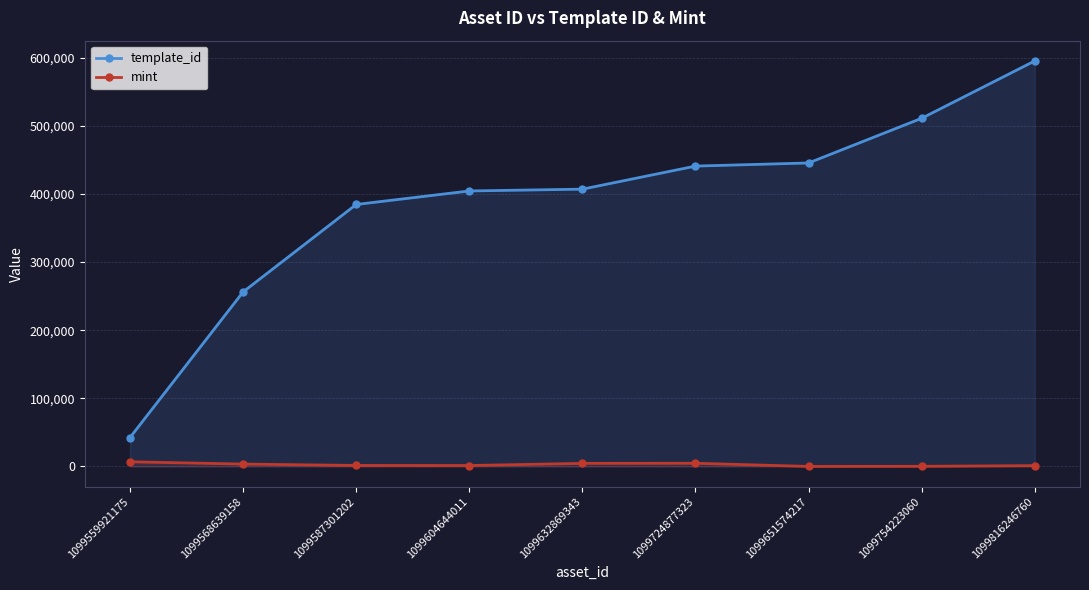

At which category is the sum across all series the highest?

1099816246760